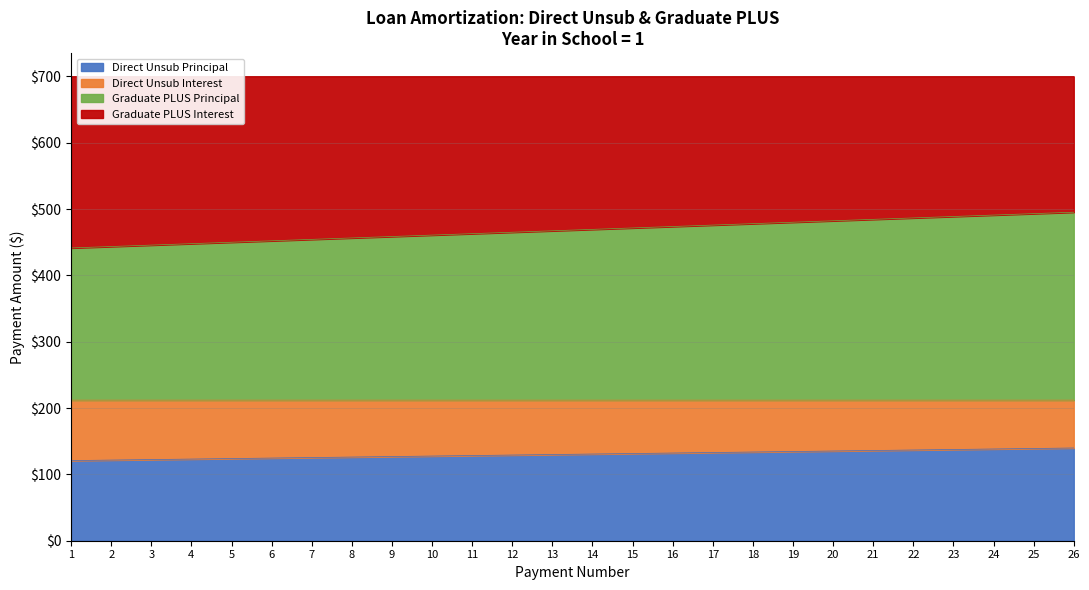

What is the maximum value for Direct Unsub Principal?

139.8